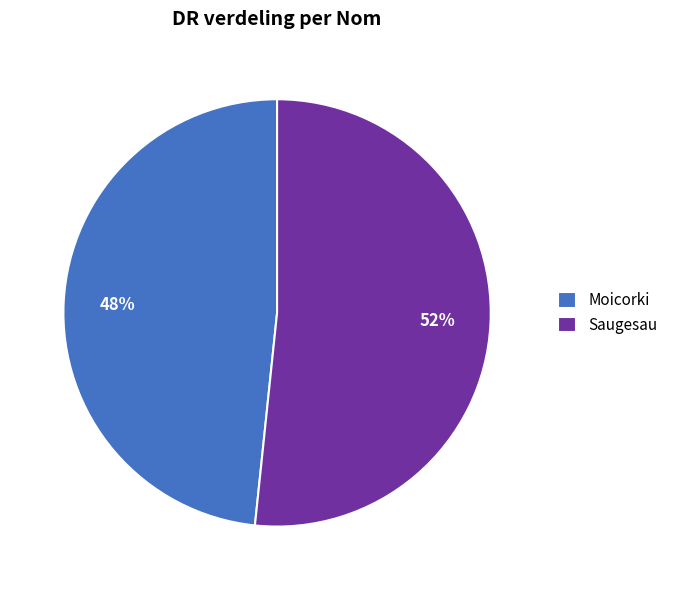

Do Saugesau and Moicorki together represent more than half of the pie?

Yes